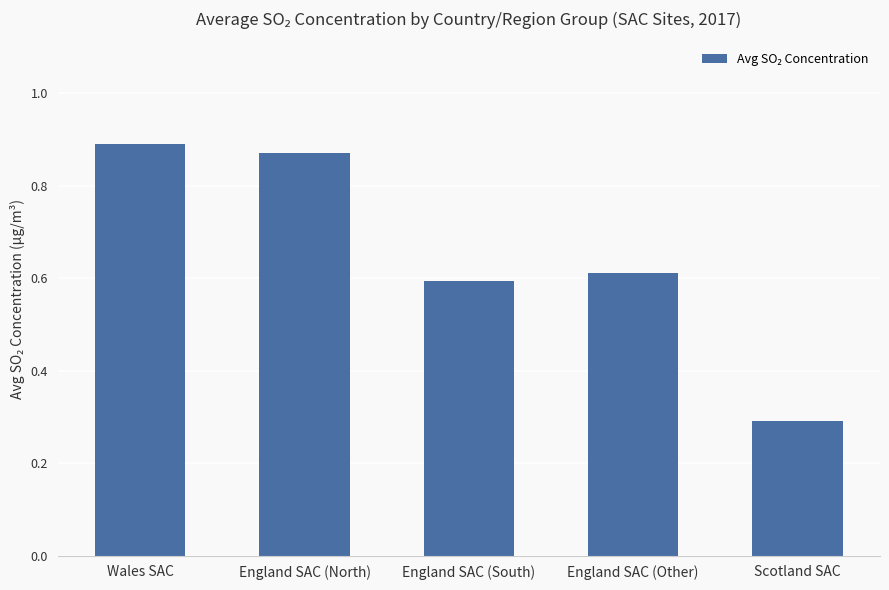

Is it true that the value at Wales SAC is 0.9?

True